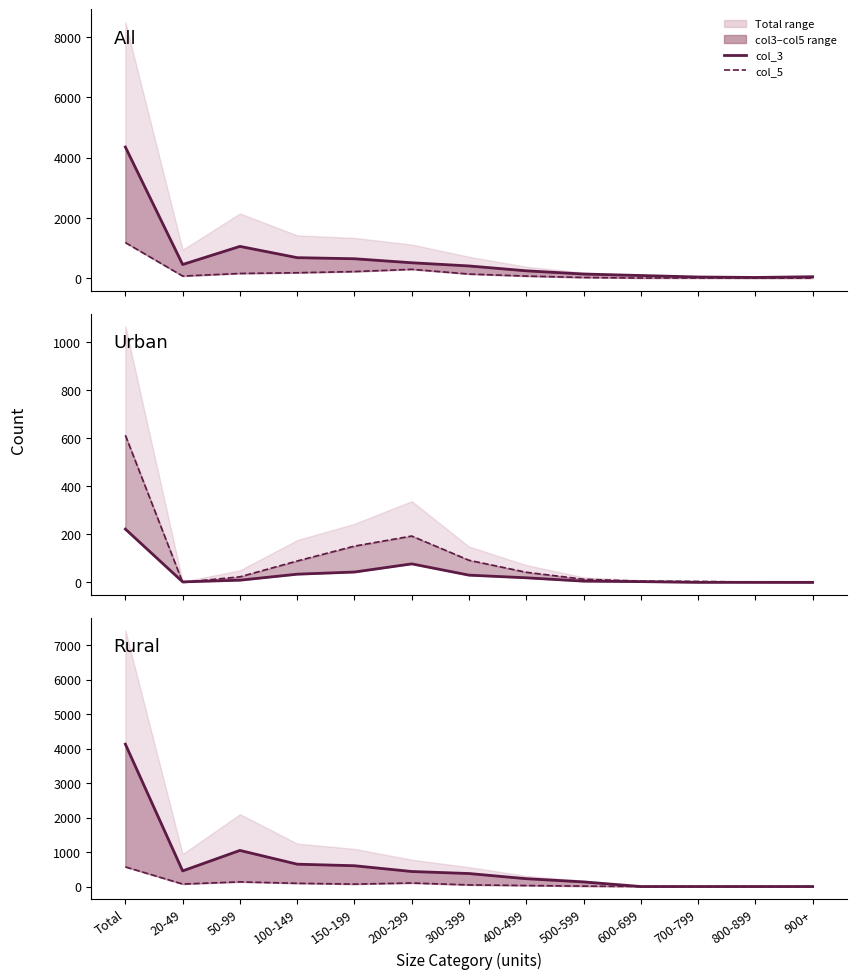

What is the label of the 11th point from the right?

50-99